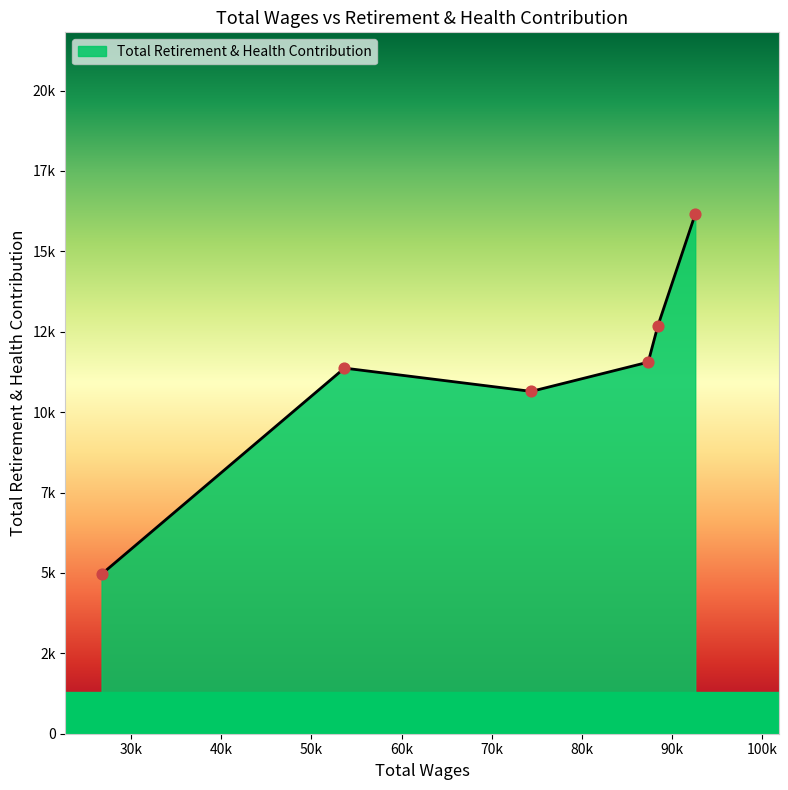

What is the change in value from 88400.0 to 53661.0?

-1309